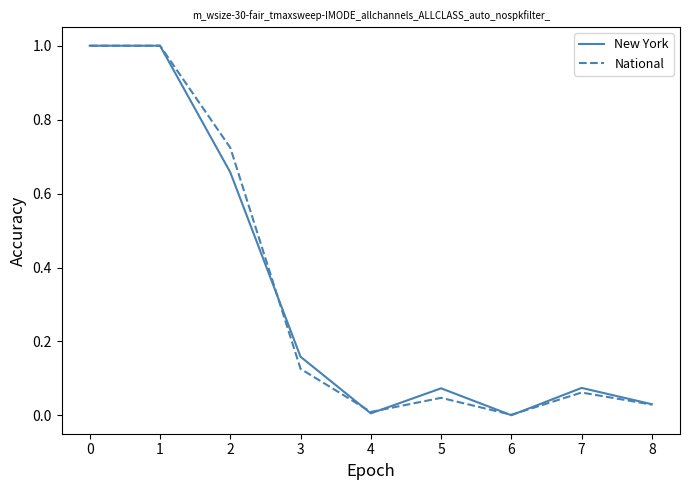

How many distinct data groups are displayed?

2